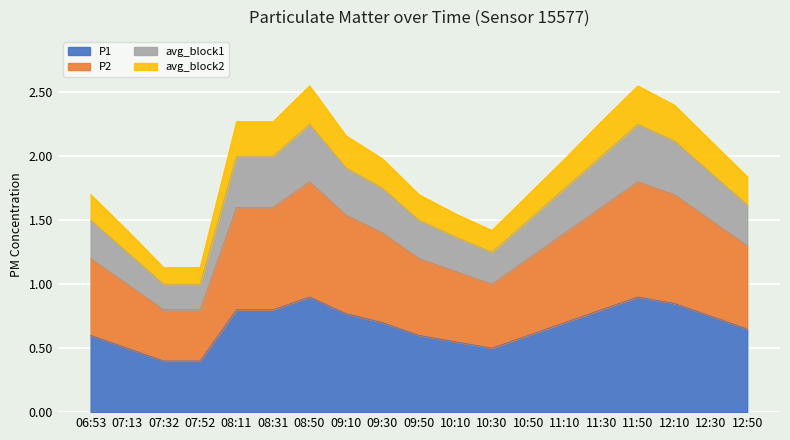

Does the chart display data point markers on the line(s)?

No